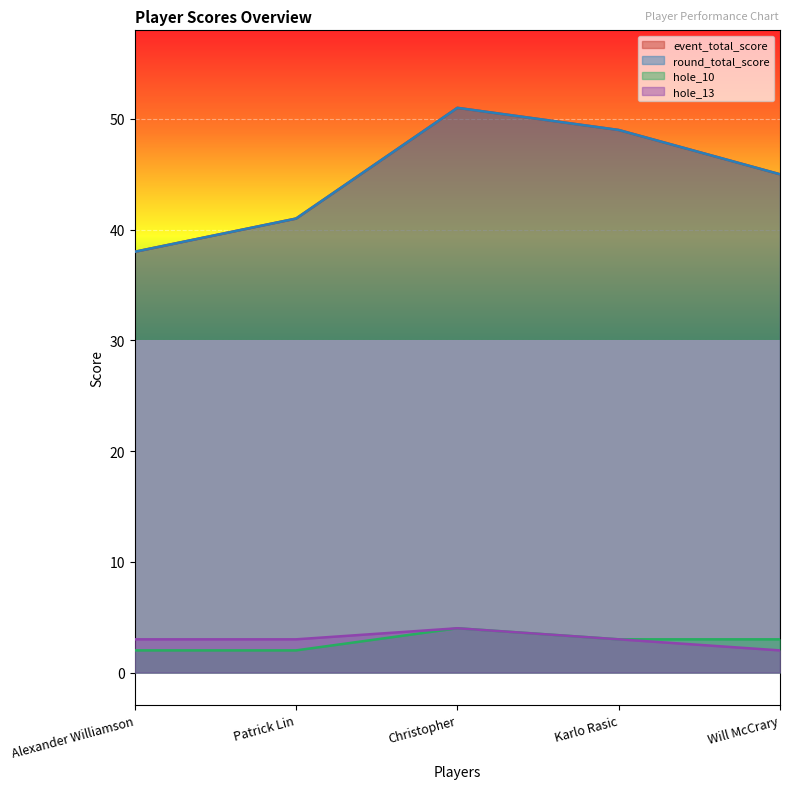

What value does the hole_13 series have at Christopher?

4